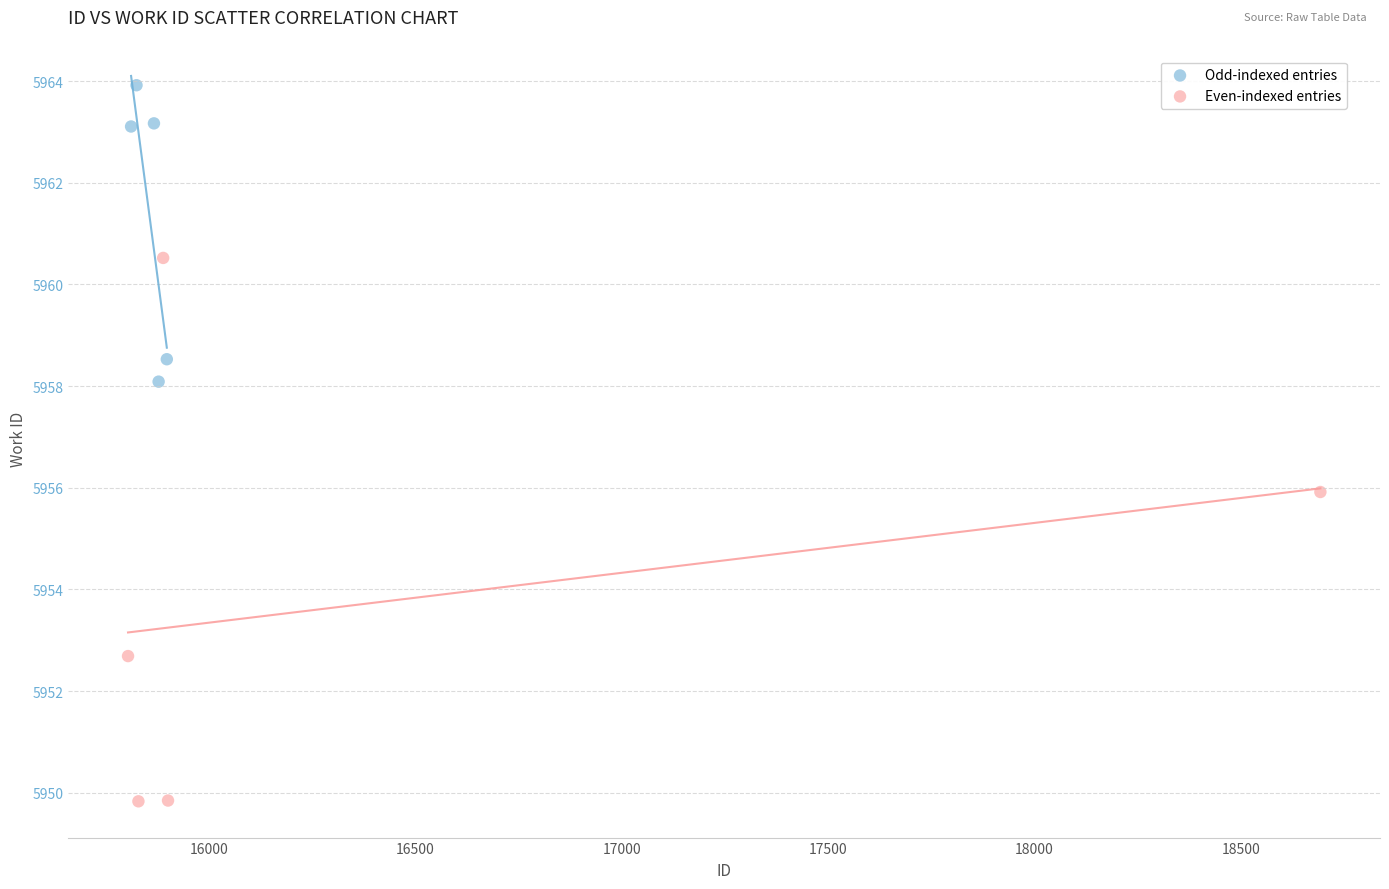

Which series has the largest Y range (max minus min)?

Even-indexed entries